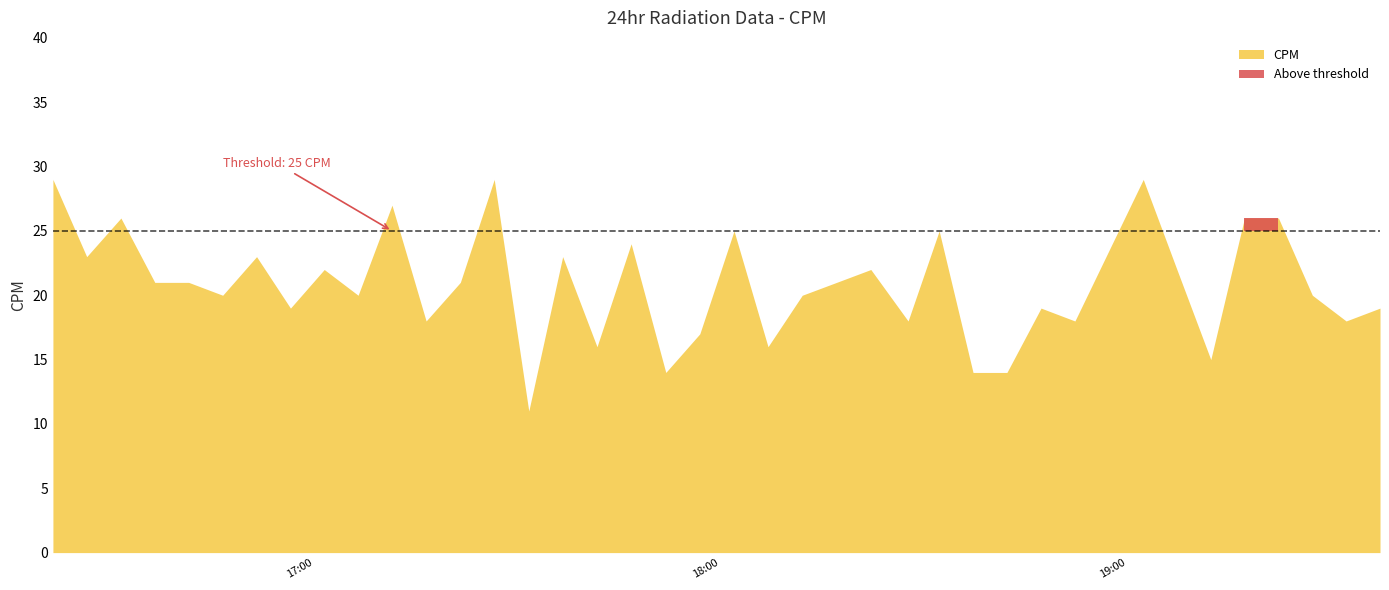

True or false: there are more than 2 points higher than both neighbors.

True